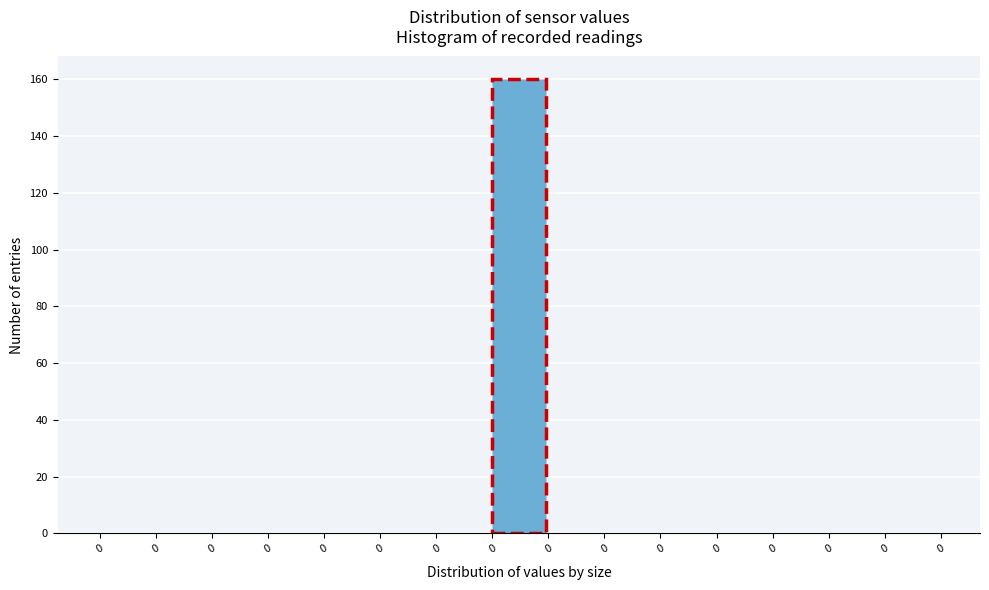

How many data points does each series have?

15